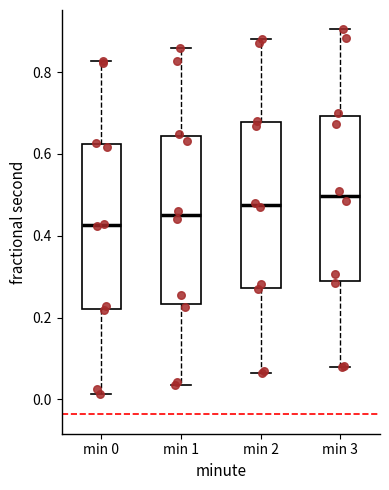

Reading left to right, read every box against the y-axis: the position of its median line, the range the box covers, and the ends of its whiskers. The values are not printed on the chart, so give them approximately, as read against the axis.

min 0: median 0.42, box 0.22 to 0.62, whiskers 0.02 to 0.82
min 1: median 0.46, box 0.24 to 0.64, whiskers 0.04 to 0.86
min 2: median 0.48, box 0.28 to 0.68, whiskers 0.06 to 0.88
min 3: median 0.50, box 0.28 to 0.70, whiskers 0.08 to 0.90